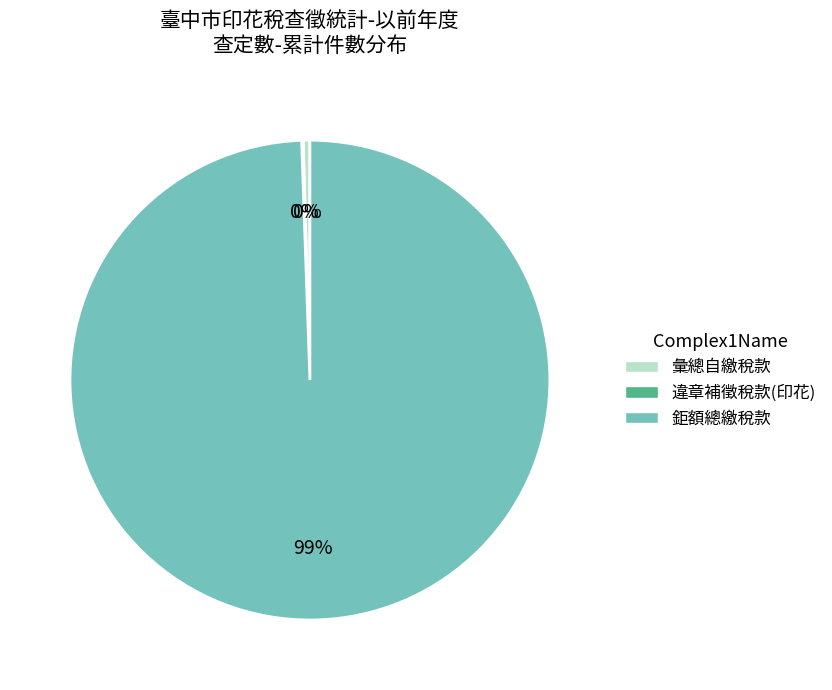

To the nearest percent, what is the average slice percentage?

33%